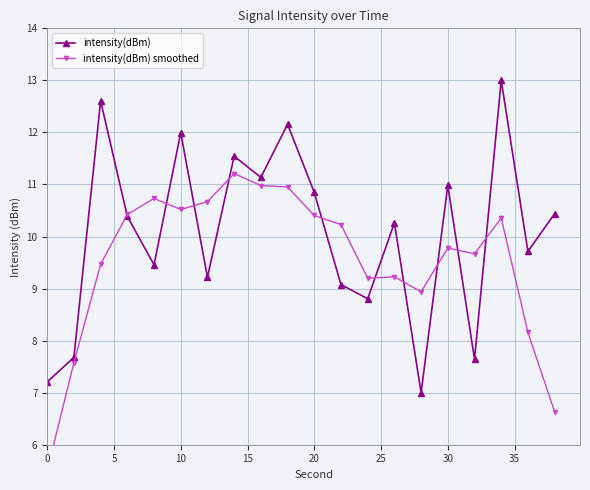

Which series has the widest spread of values?

intensity(dBm)